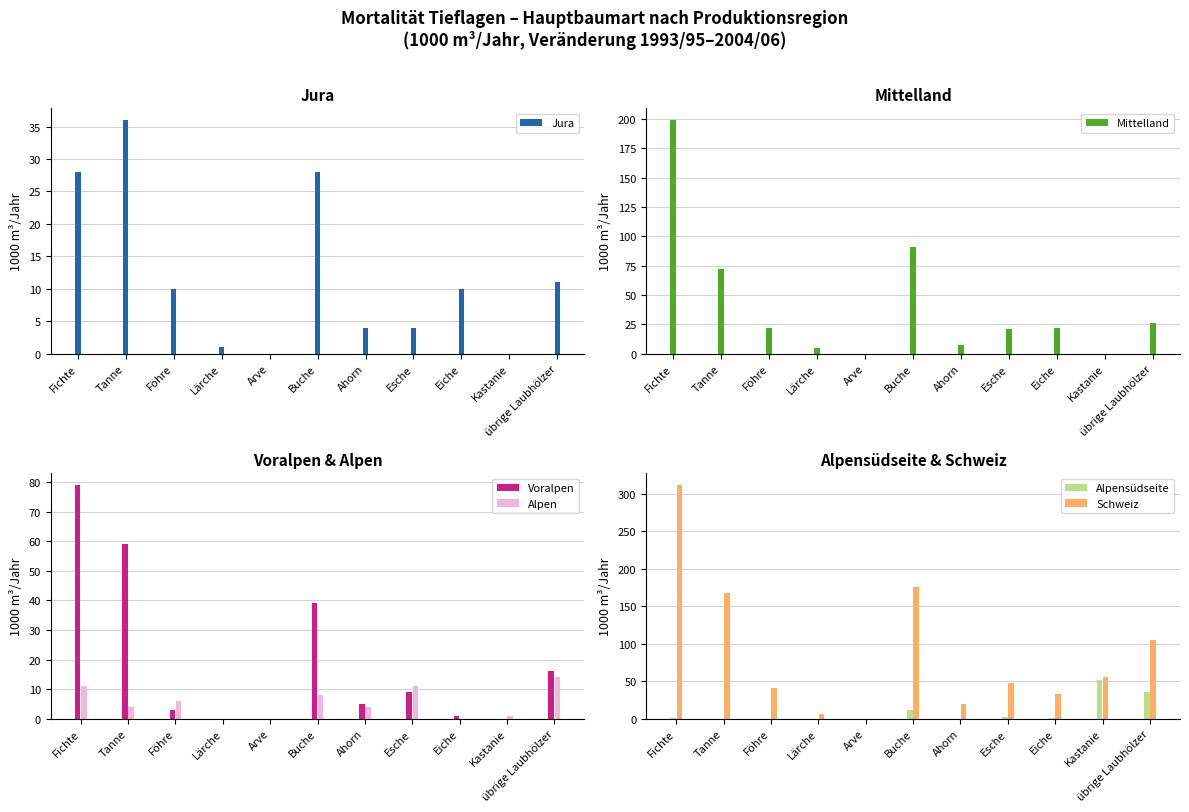

What is the total value across all series at Lärche?

12